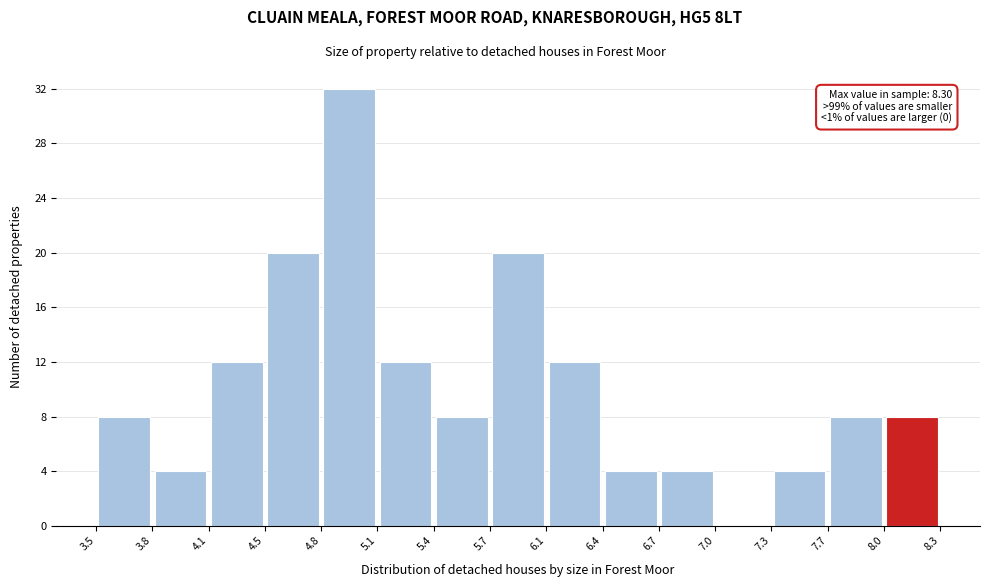

Which range on the x-axis has the tallest bar?

4.8 to 5.1